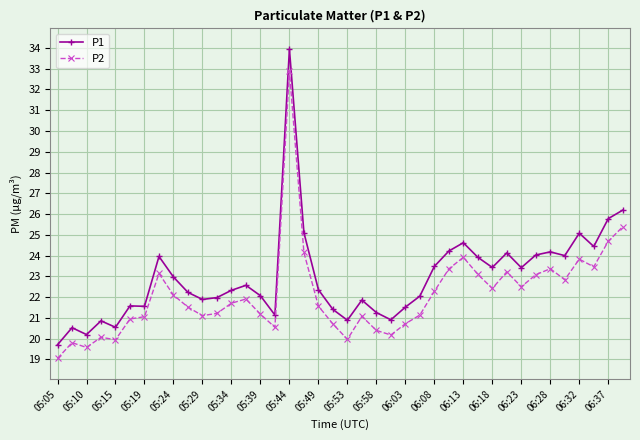

What is the difference between the maximum and second lowest values in the P1 series?

13.7